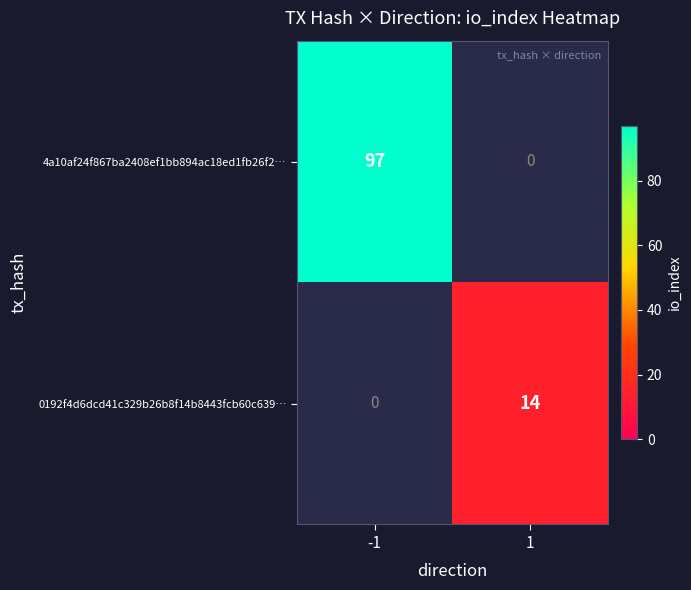

The value of 0192f4d6dcd41c329b26b8f14b8443fcb60c639… at 1 is 14. True or false?

True